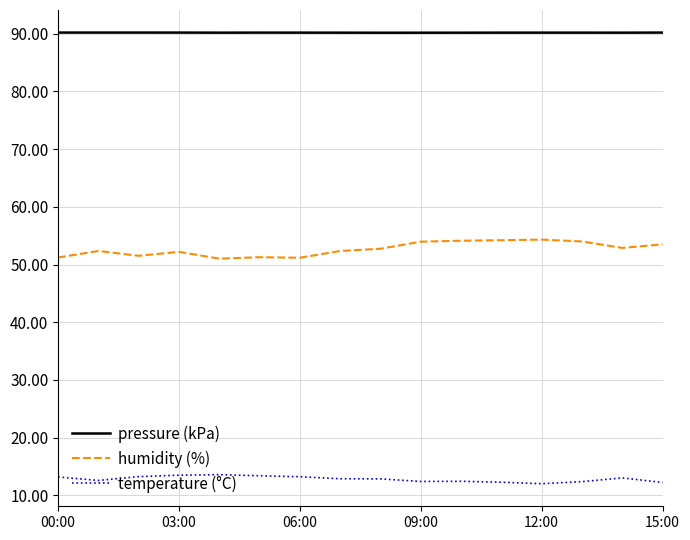

What is the difference between the maximum and minimum values in the humidity (%) series?

3.3